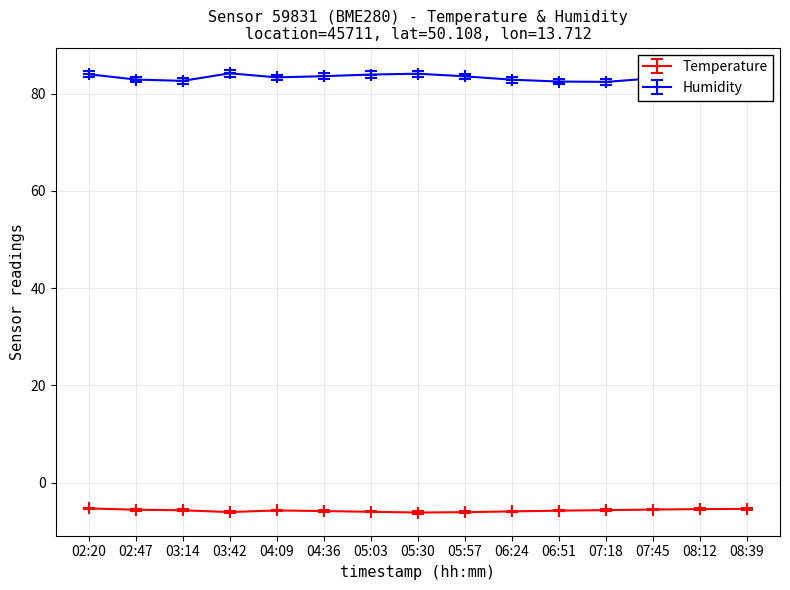

What is the spread (max minus min) of values at 07:18?

88.1